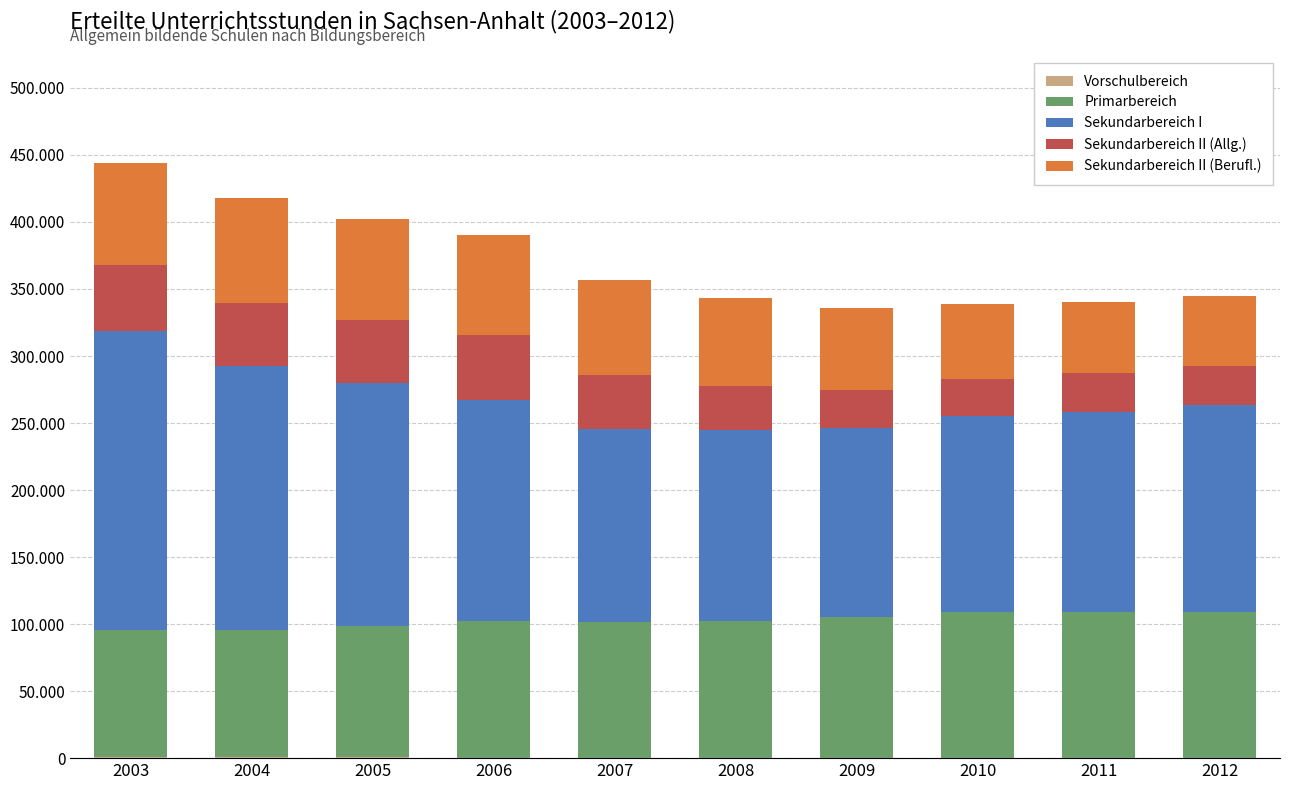

Which series changed the most between 2003 and 2005?

Sekundarbereich I